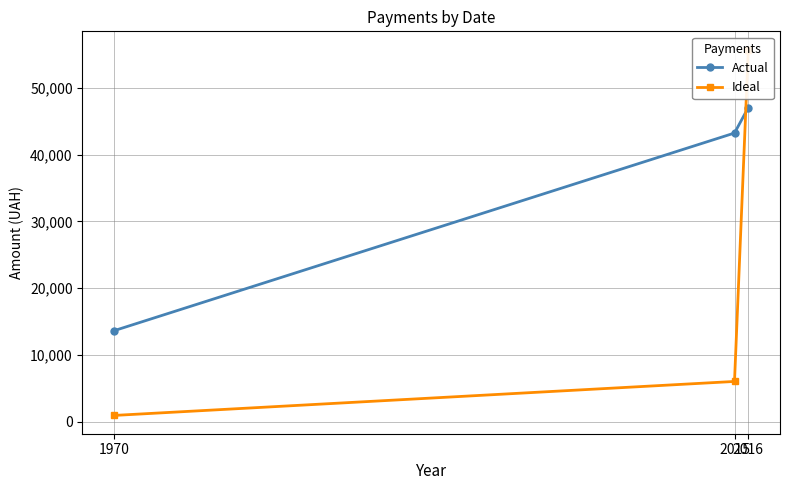

What are all the series names shown in the legend?

Actual, Ideal